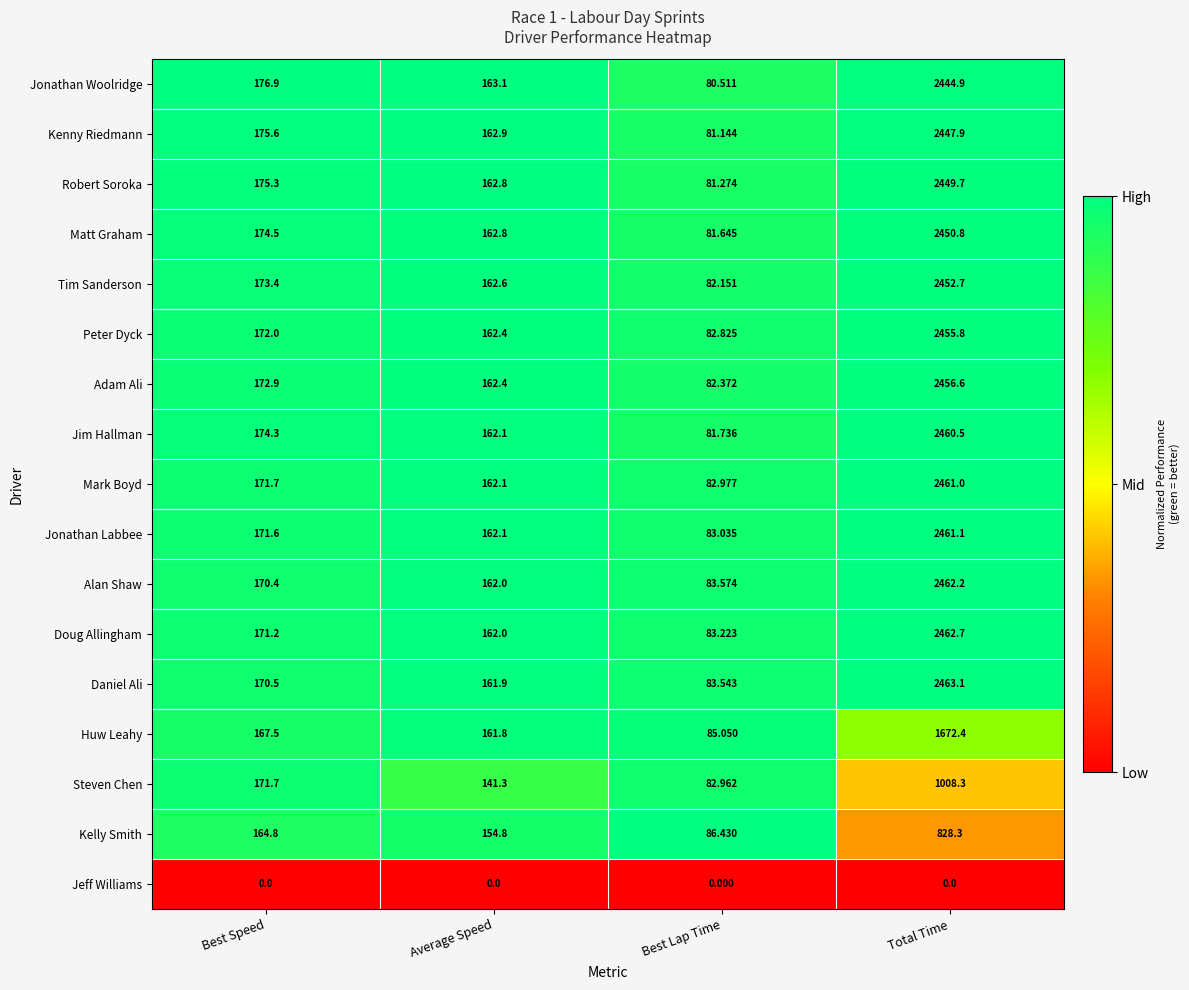

Which label corresponds to the largest value in the chart?

Total Time